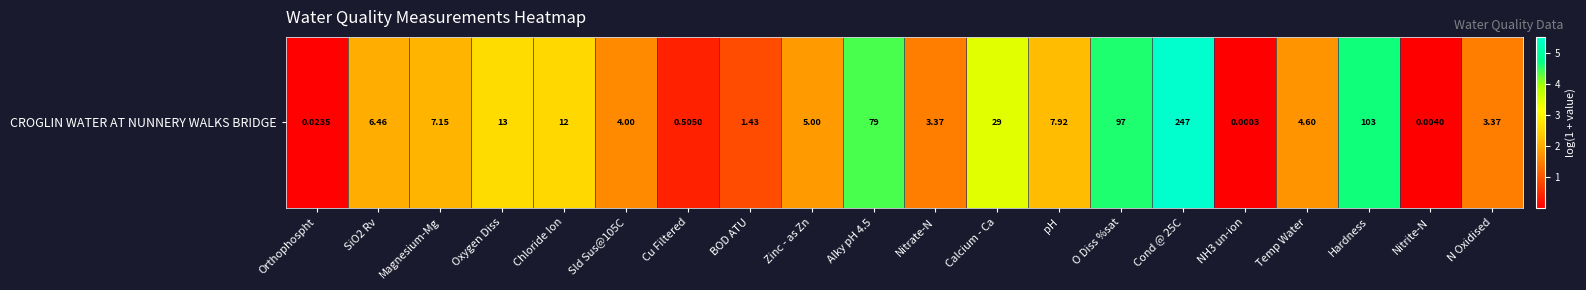

Reading left to right, extract all data points from this chart.

Orthophospht=0.0	SiO2 Rv=2.0	Magnesium-Mg=2.1	Oxygen Diss=2.6	Chloride Ion=2.5	Sld Sus@105C=1.6	Cu Filtered=0.4	BOD ATU=0.9	Zinc - as Zn=1.8	Alky pH 4.5=4.4	Nitrate-N=1.5	Calcium - Ca=3.4	pH=2.2	O Diss %sat=4.6	Cond @ 25C=5.5	NH3 un-ion=0.0	Temp Water=1.7	Hardness=4.6	Nitrite-N=0.0	N Oxidised=1.5